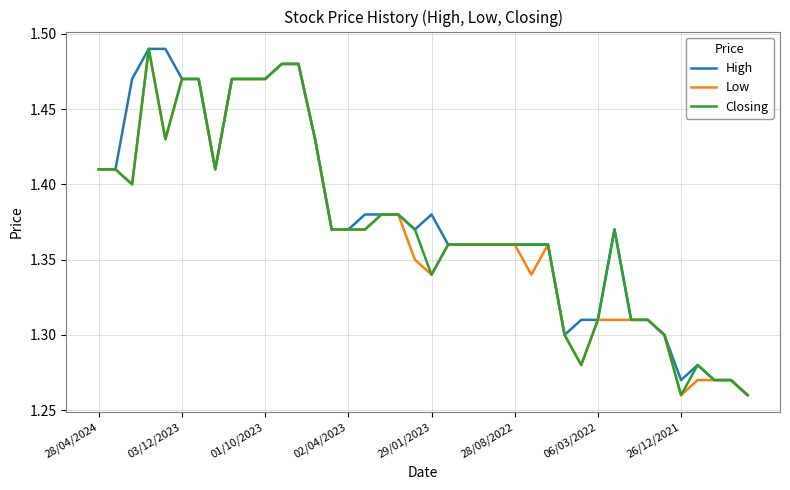

In Low, how many points are higher than both neighbors (excluding endpoints)?

2